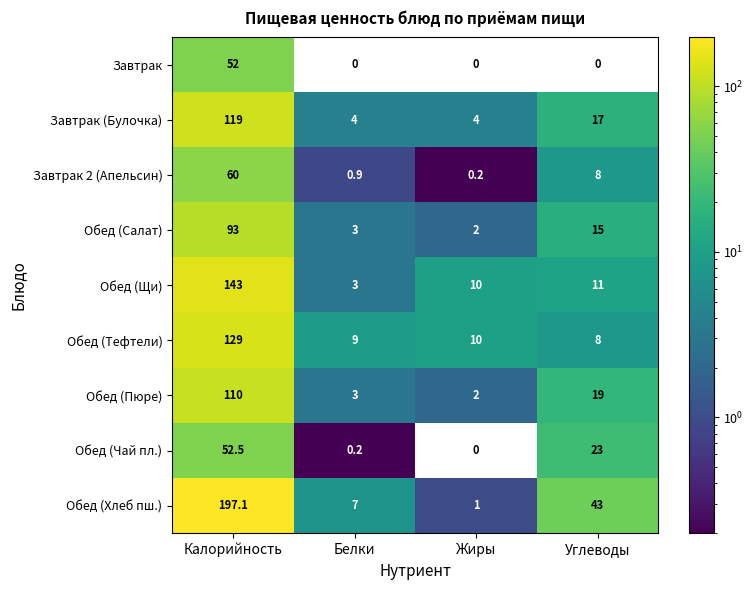

Which series has the largest total across all categories?

Обед (Хлеб пш.)